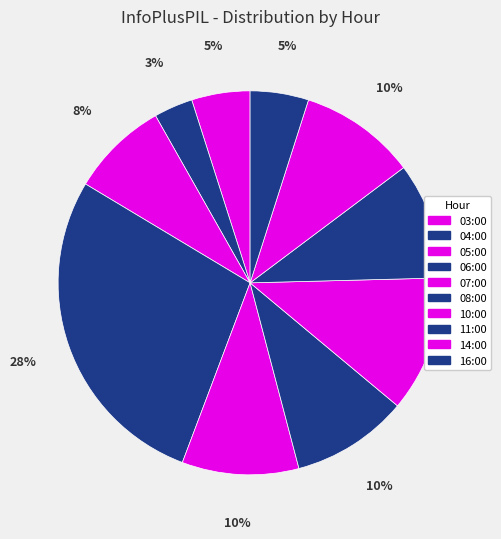

Between 11:00 and 04:00, which is larger?

11:00